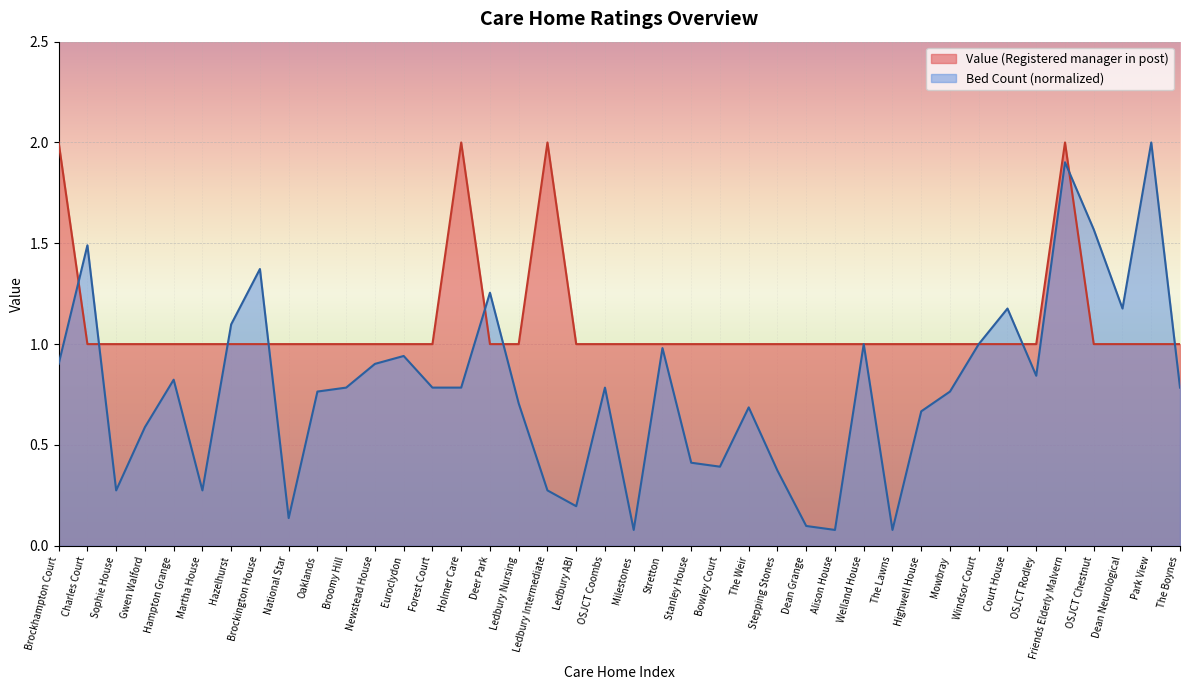

What is the value of the 20th point from the left?

1